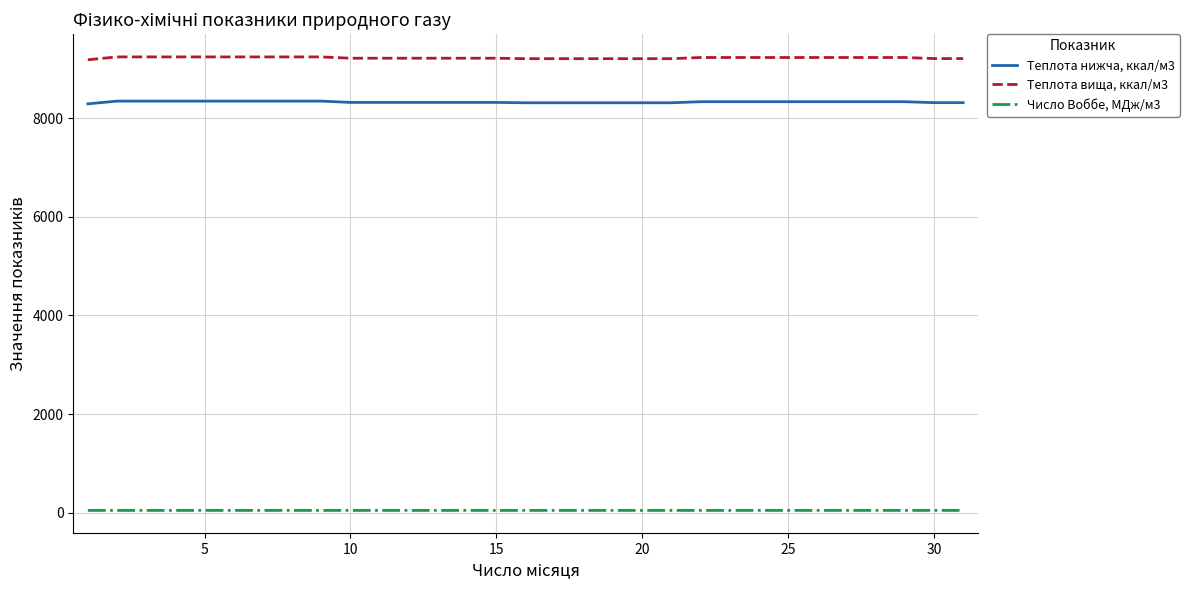

Which series has the widest spread of values?

Теплота вища, ккал/м3